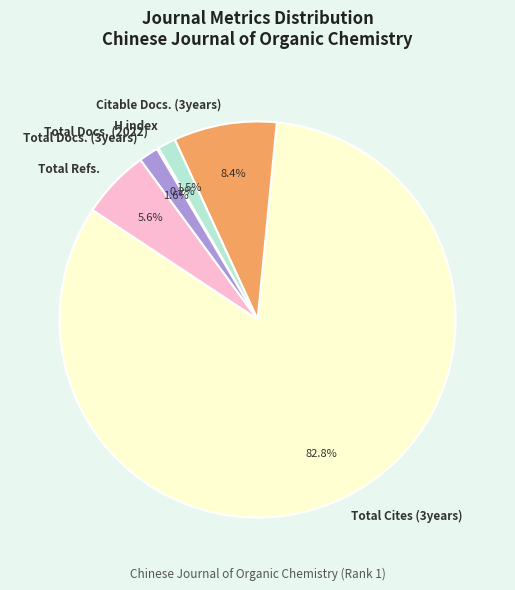

Which slice represents more than half of the pie?

Total Cites (3years)